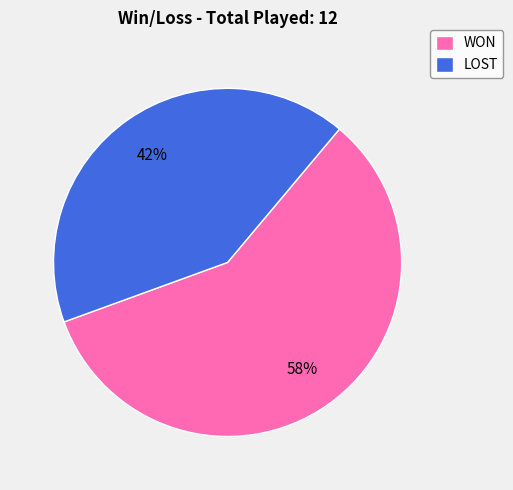

How many segments does this pie chart have?

2